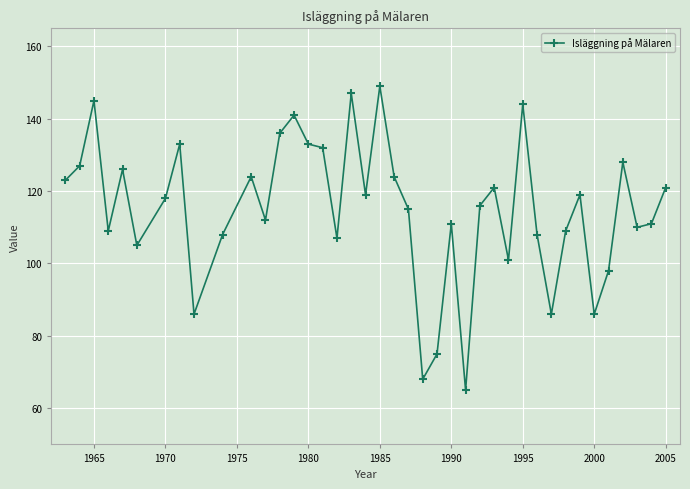

Is this an area chart (filled region under the line)?

No